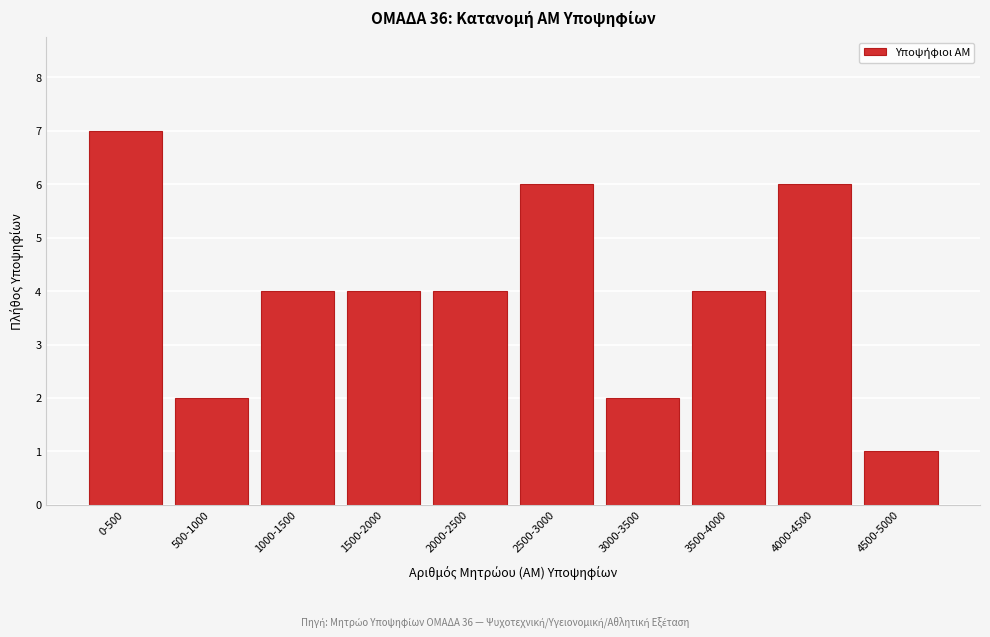

Reading right to left, extract all data points from this chart.

1	6	4	2	6	4	4	4	2	7